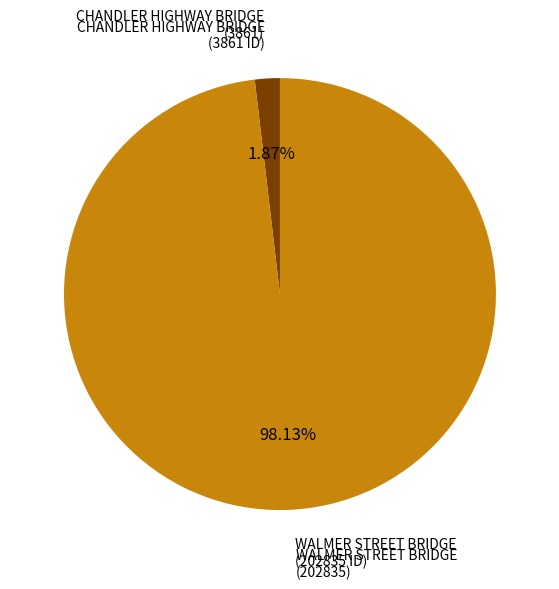

Which has a higher value, CHANDLER HIGHWAY BRIDGE or WALMER STREET BRIDGE?

WALMER STREET BRIDGE